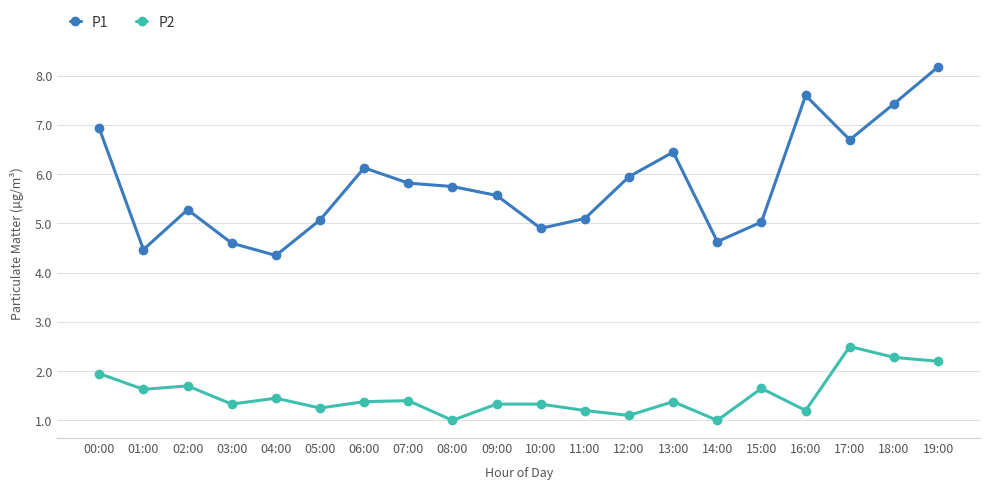

List the series in order of their overall mean, highest first.

P1, P2